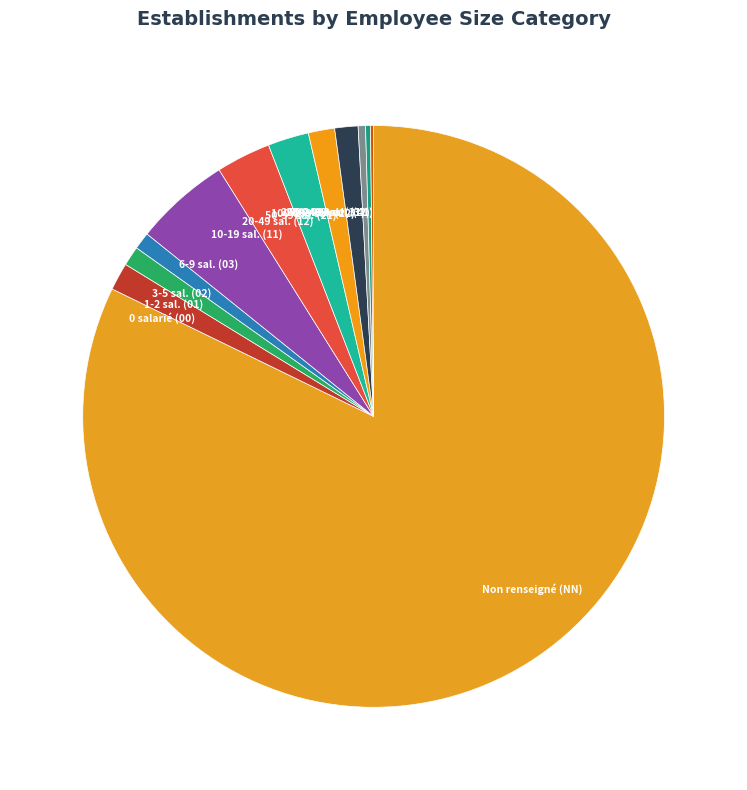

What is the largest slice in the pie chart?

Non renseigné (NN)